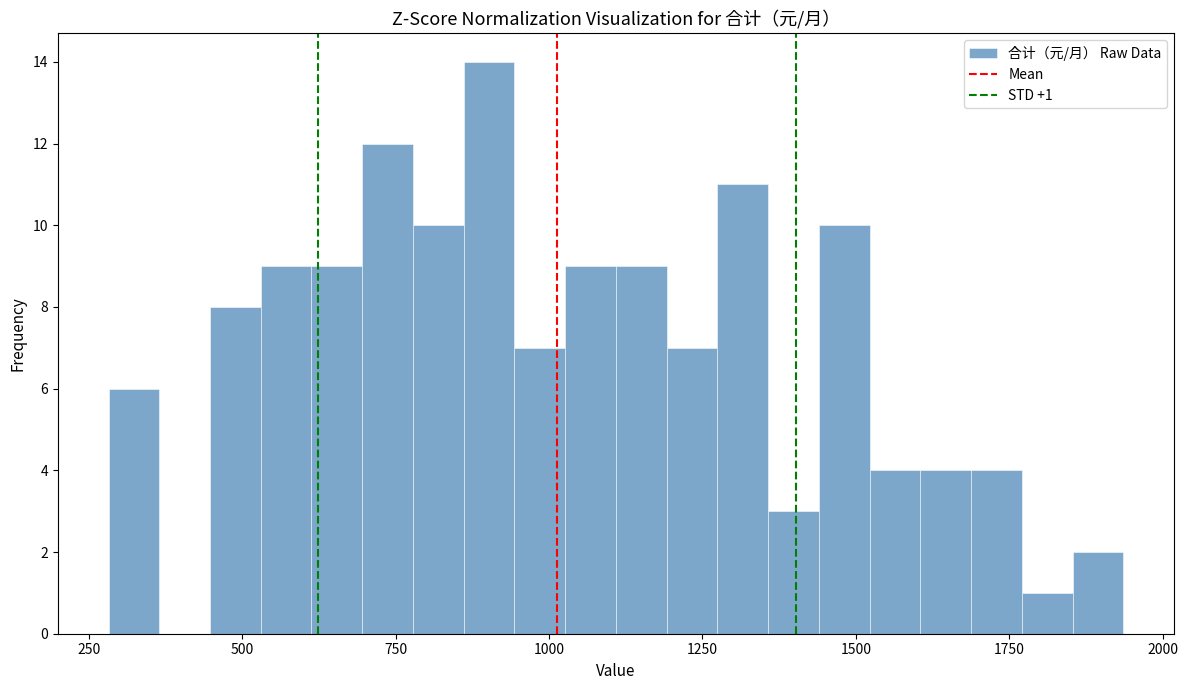

Around what value on the x-axis is the tallest bar? Give the approximate position of its centre, as read against the axis.

900